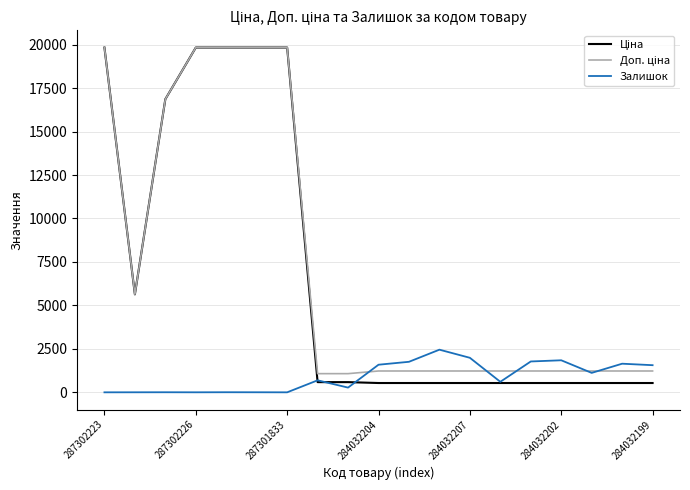

Does the chart display data point markers on the line(s)?

No